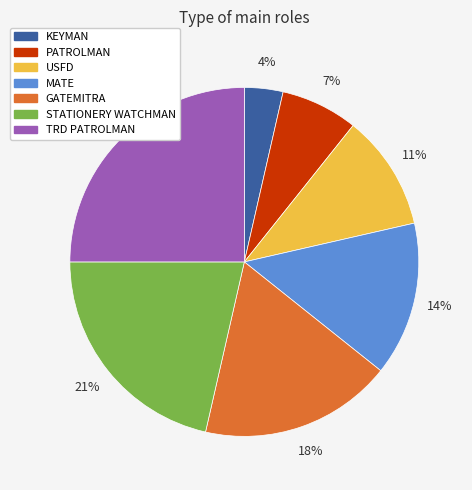

Do USFD and PATROLMAN together represent more than half of the pie?

No